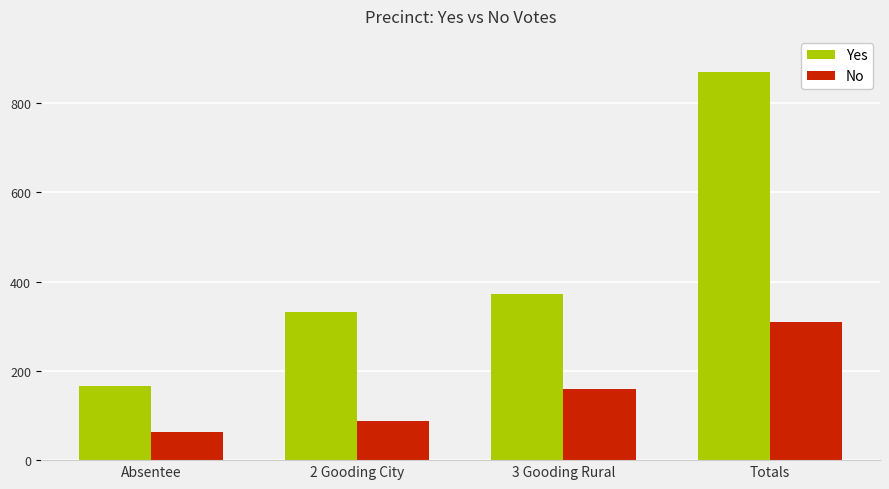

Does the chart contain any negative values?

No